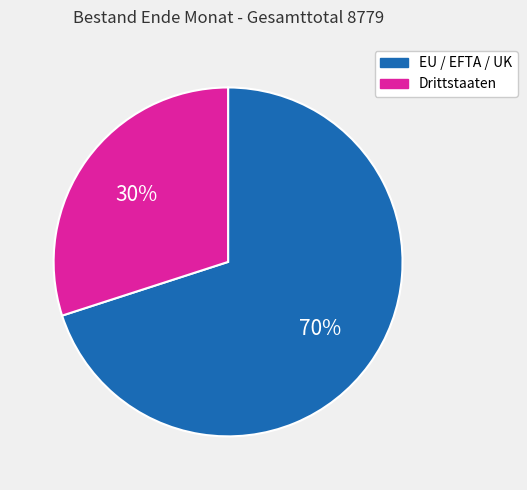

Is it true that Drittstaaten is 30% of the pie?

True